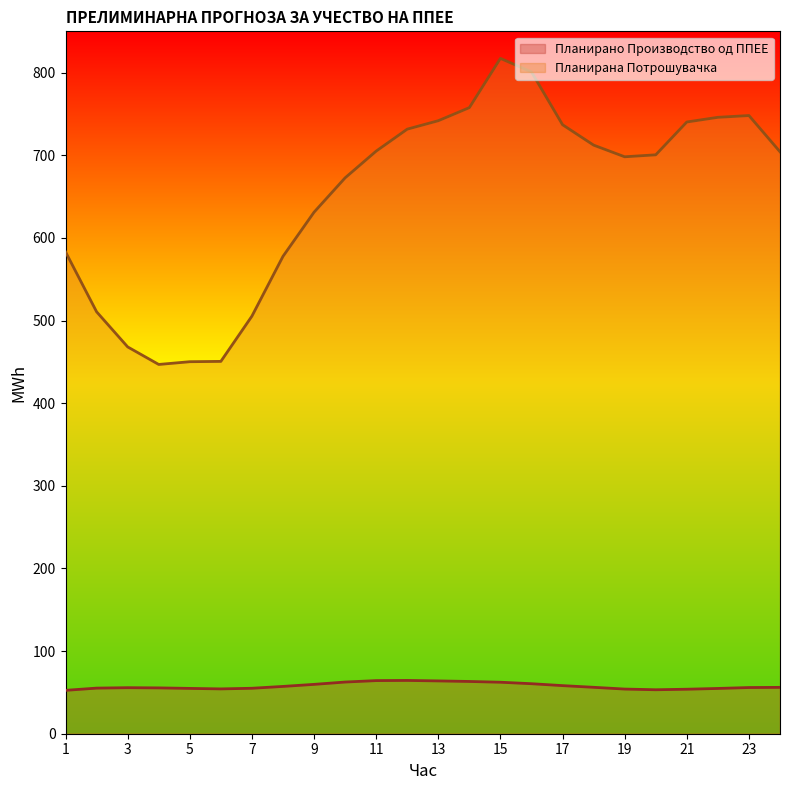

What is the spread (max minus min) of values at 13?

677.9